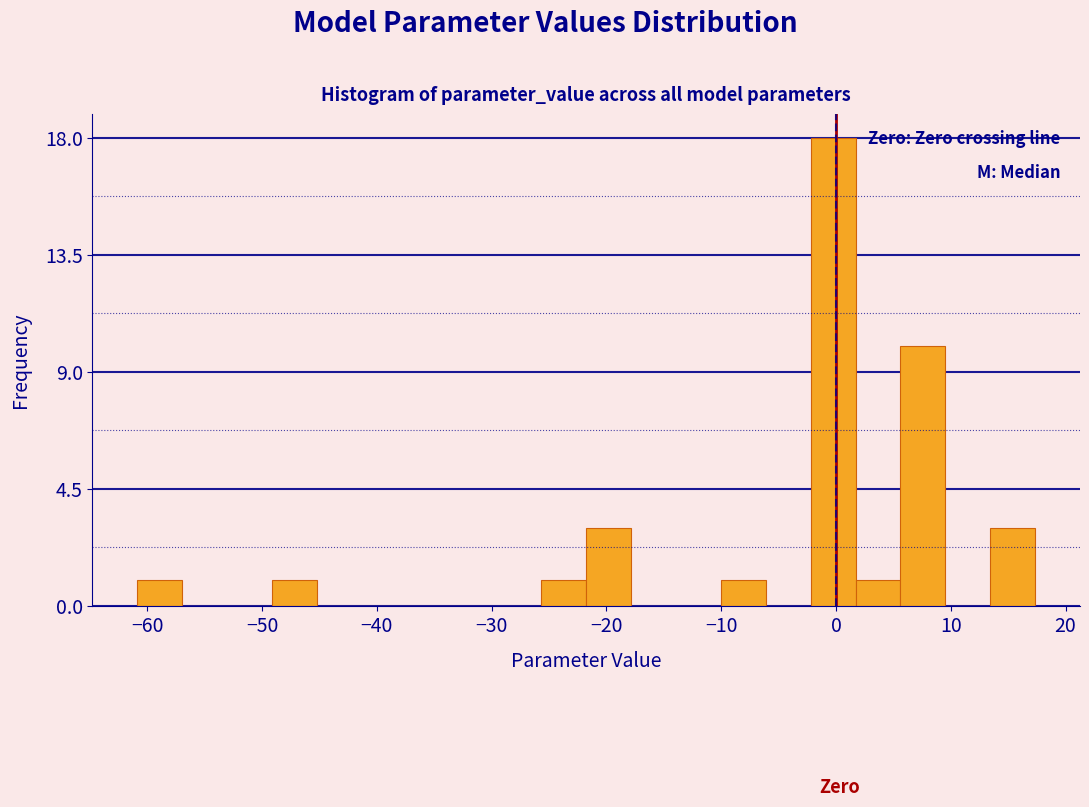

Read against the x-axis, roughly where is the centre of the tallest bar?

0